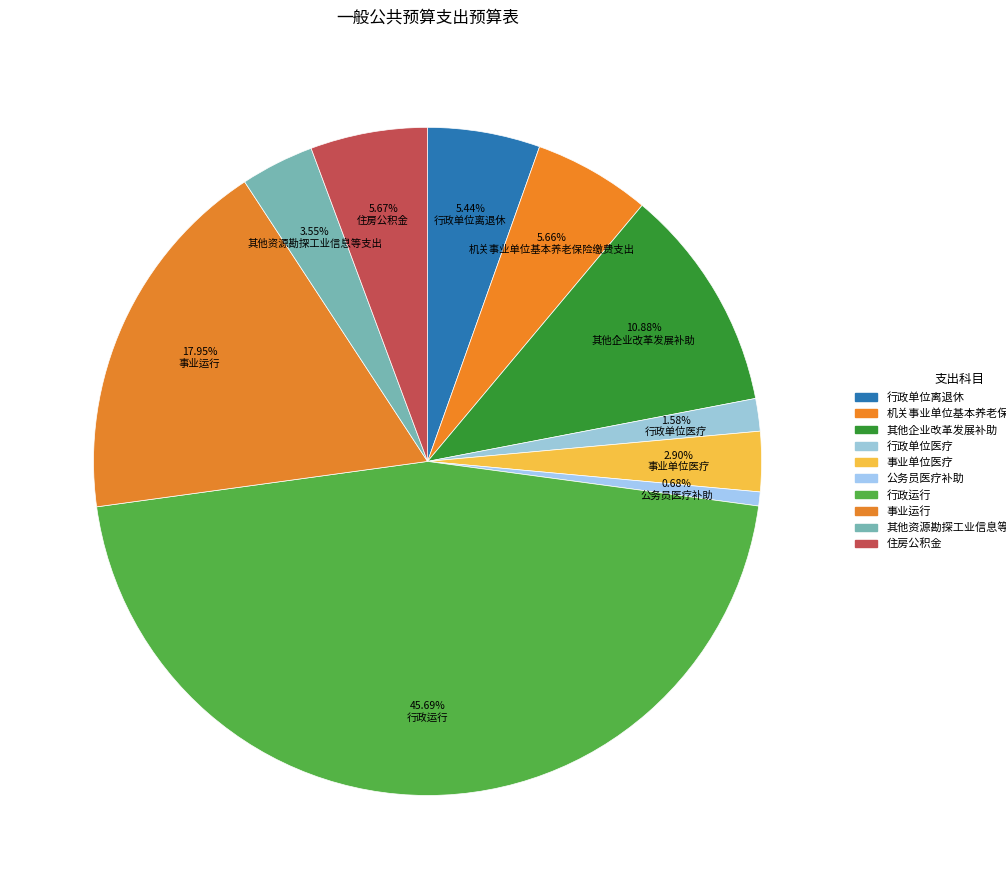

Which category has the biggest portion of the pie?

行政运行